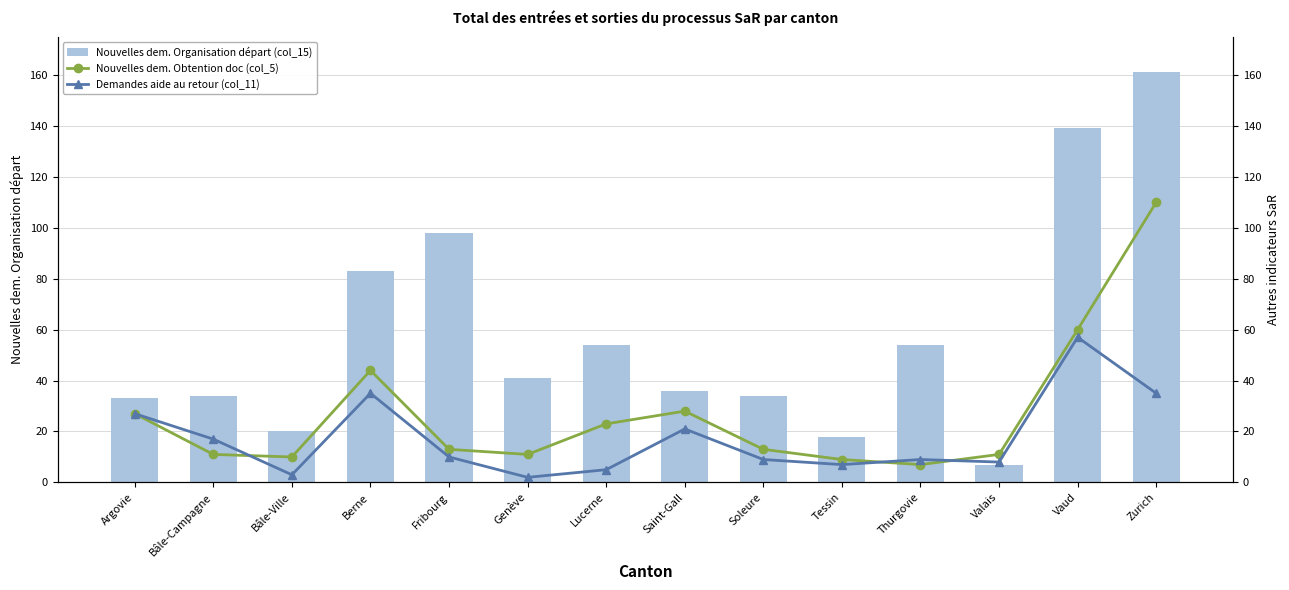

How many groups of bars are there?

14